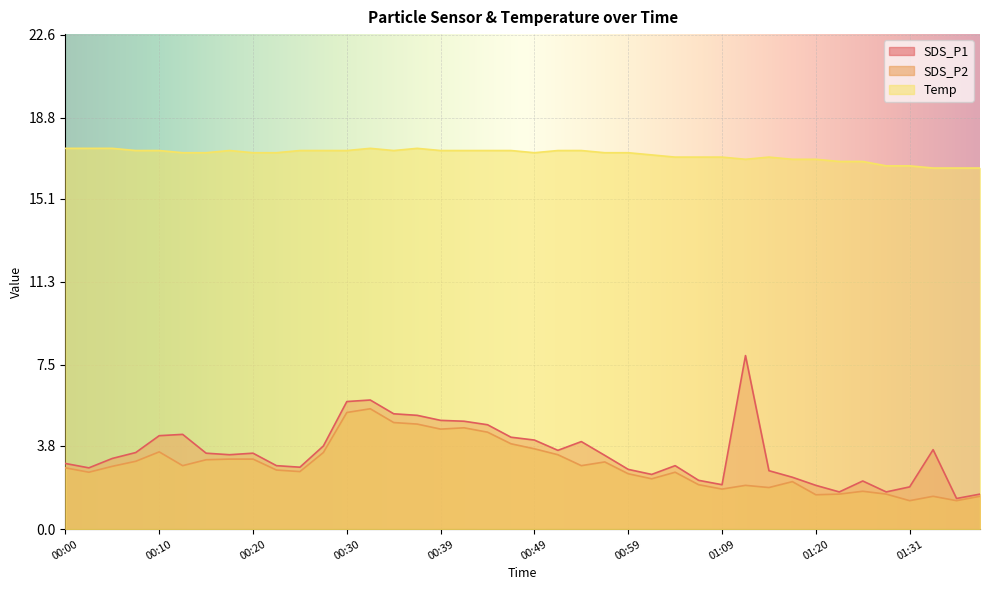

Between 00:54 and 01:34, which is larger?

00:54